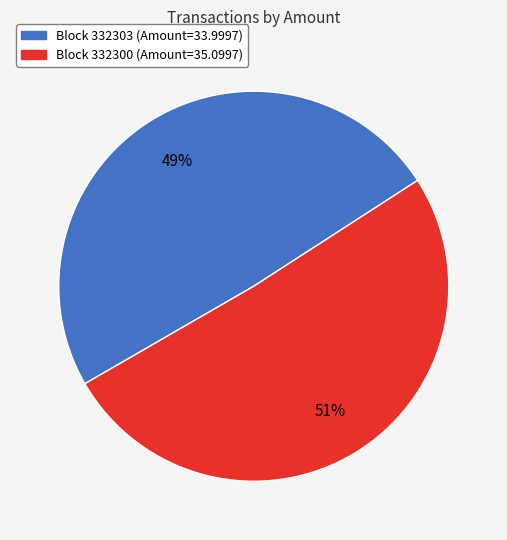

To the nearest percent, what is the difference between the largest and smallest slice percentages?

2%